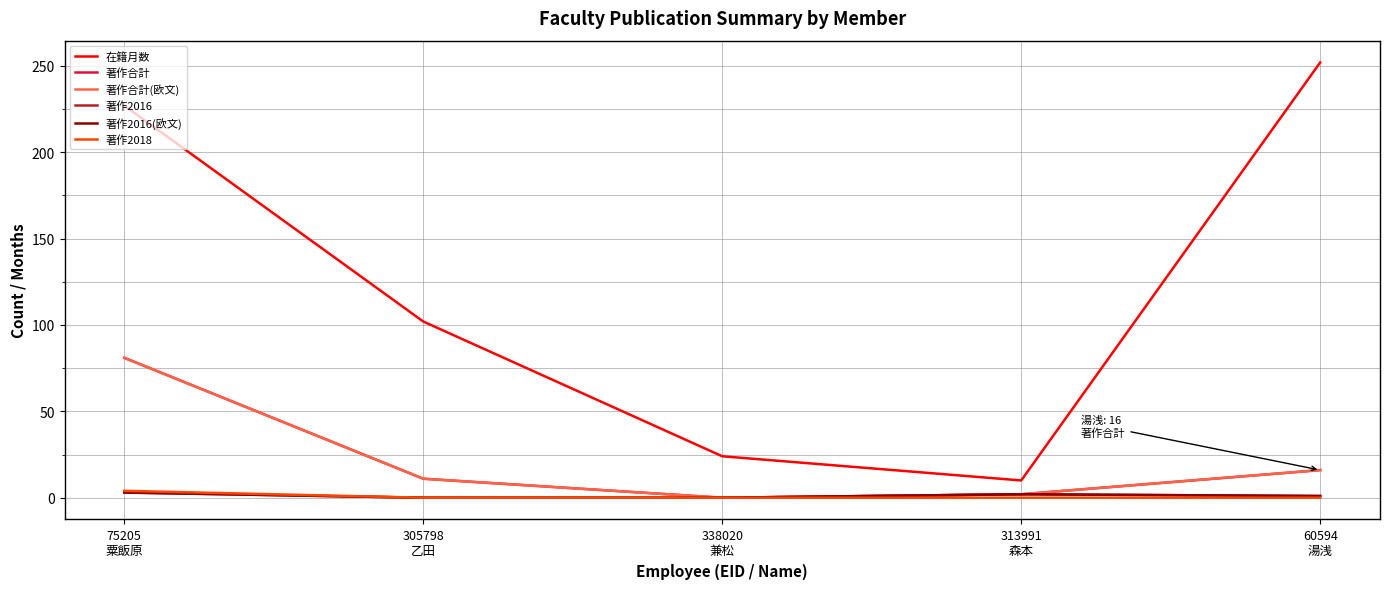

Does the chart have visible grid lines?

Yes